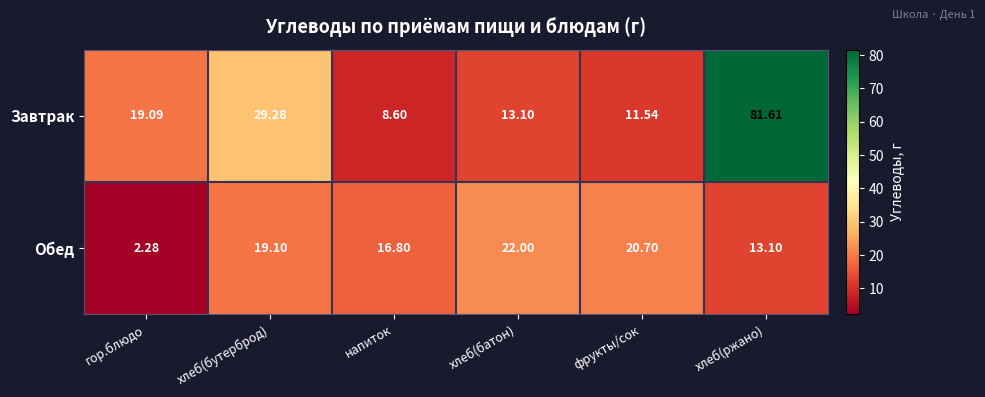

Which label corresponds to the smallest value in the chart?

гор.блюдо